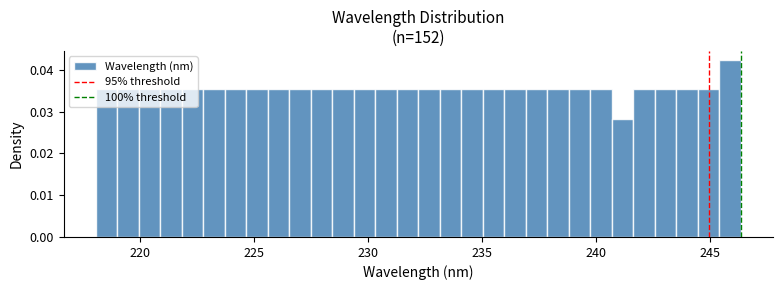

Around what value on the x-axis is the tallest bar? Give the approximate position of its centre, as read against the axis.

246.0